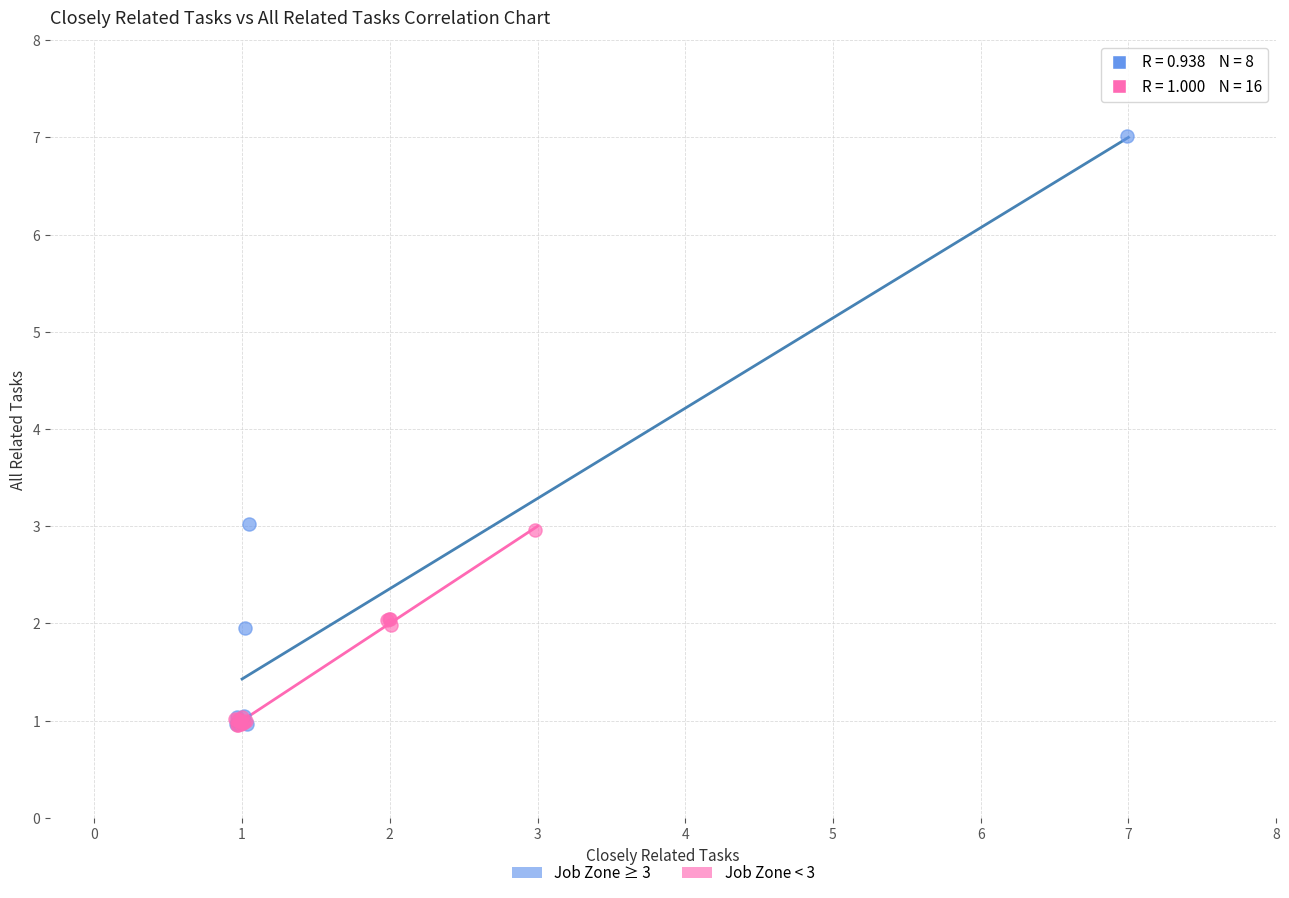

Which series reaches the maximum Y coordinate?

Job Zone ≥ 3